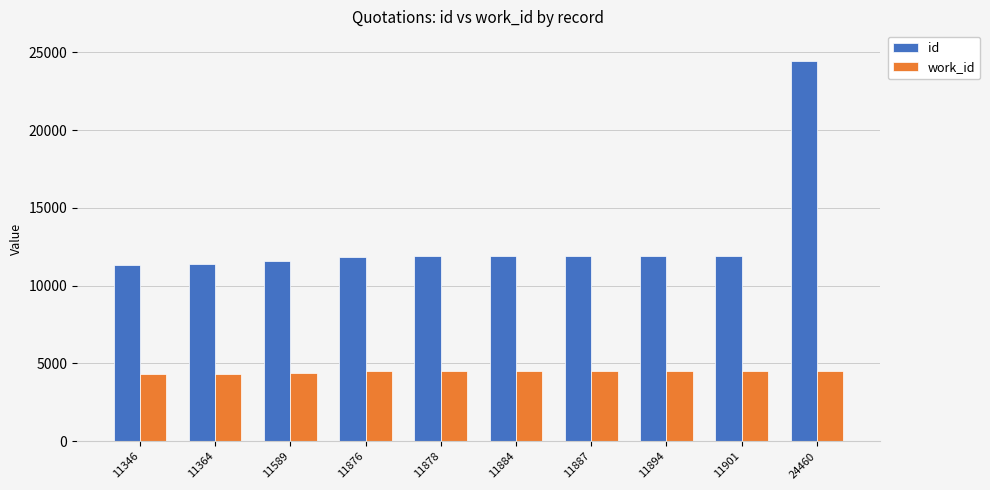

At which category is the sum across all series the highest?

24460